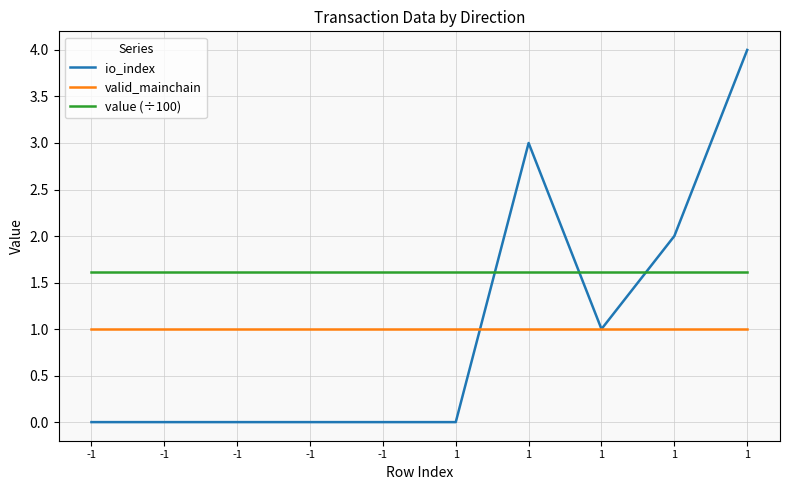

How many lines are shown in the chart?

3